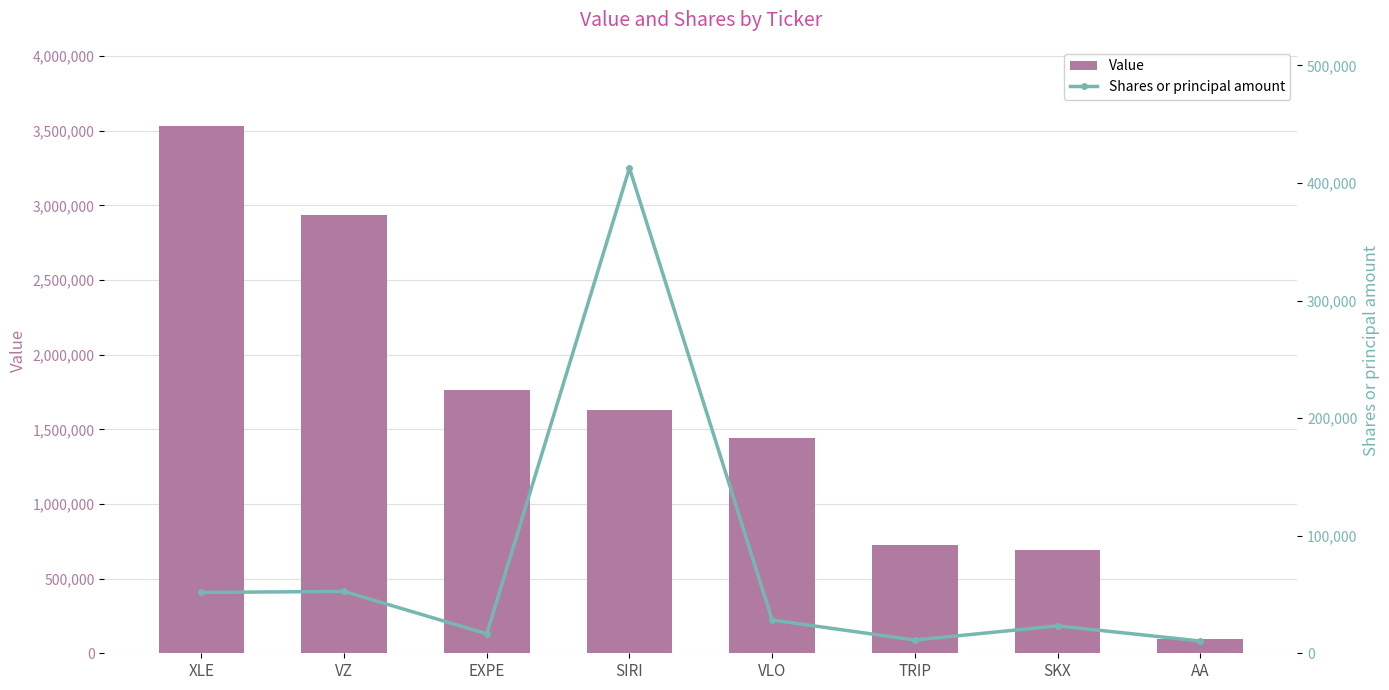

What is the difference between the highest and lowest values at AA?

86569